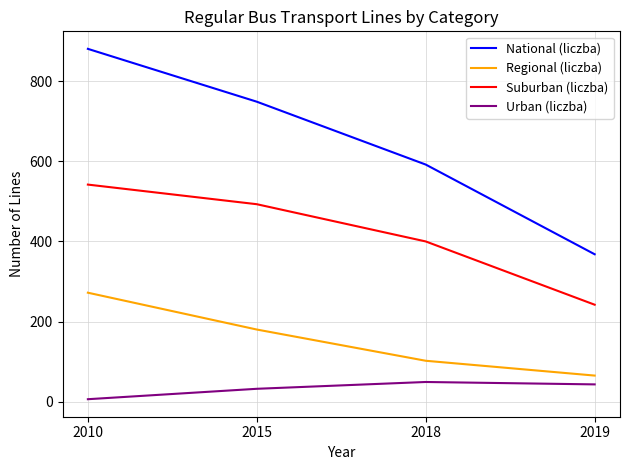

True or false: Regional (liczba) has a value of 26 at 2019.

False